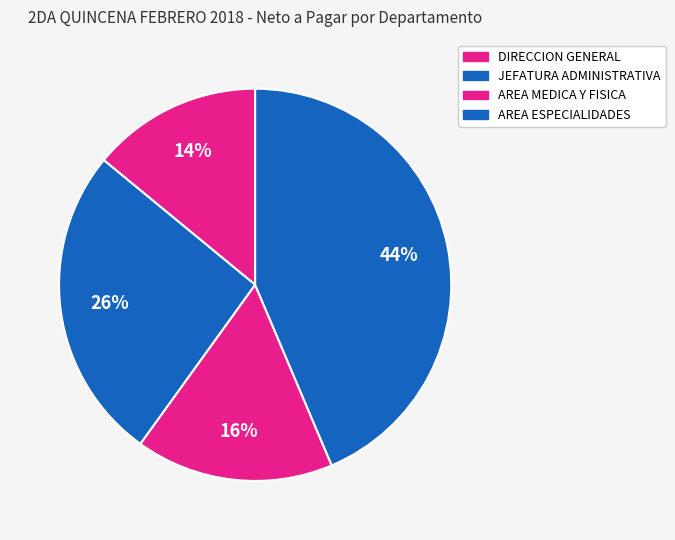

Rank the categories by value from lowest to highest.

DIRECCION GENERAL, AREA MEDICA Y FISICA, JEFATURA ADMINISTRATIVA, AREA ESPECIALIDADES